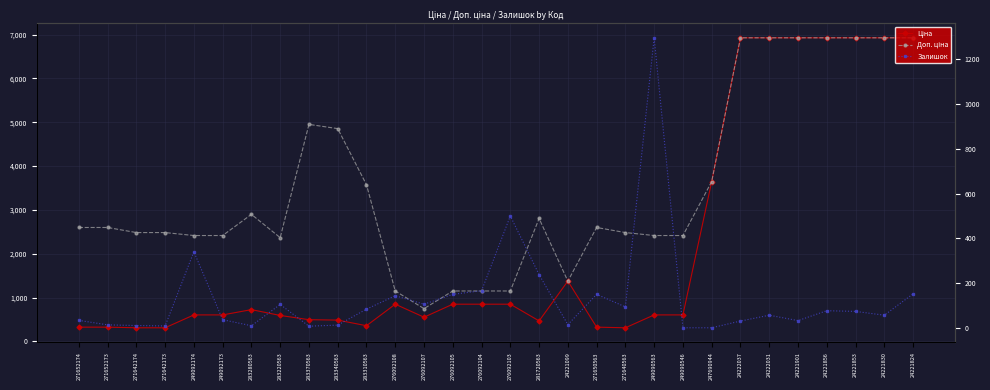

Reading left to right, transcribe all the data shown in this chart.

Ціна: 271652174=324.8	271652173=324.8	271642174=310.3	271642173=310.3	249092174=603.7	249092173=603.7	283280563=724.5	283220563=591.6	283370563=495.0	283340563=485.4	283310563=357.4	276092108=848.4	276092107=551.5	276092105=848.4	276092104=848.4	276092103=848.4	281720563=467.3	24221099=1375.4	271650563=324.8	271640563=310.3	249090563=603.7	249090546=603.7	247690944=3646.5	24222037=6925.7	24222031=6925.7	24221901=6925.7	24221856=6925.7	24221853=6925.7	24221830=6925.7	24221824=6925.7
Доп. ціна: 271652174=2598.3	271652173=2598.3	271642174=2482.4	271642173=2482.4	249092174=2414.8	249092173=2414.8	283280563=2897.8	283220563=2366.5	283370563=4950.4	283340563=4853.8	283310563=3573.9	276092108=1149.7	276092107=747.0	276092105=1149.7	276092104=1149.7	276092103=1149.7	281720563=2803.6	24221099=1375.0	271650563=2598.3	271640563=2482.4	249090563=2414.8	249090546=2414.8	247690944=3646.5	24222037=6925.7	24222031=6925.7	24221901=6925.7	24221856=6925.7	24221853=6925.7	24221830=6925.7	24221824=6925.7
Залишок: 271652174=35.0	271652173=15.0	271642174=12.0	271642173=10.0	249092174=341.0	249092173=38.0	283280563=11.0	283220563=106.0	283370563=9.0	283340563=14.0	283310563=85.0	276092108=145.0	276092107=107.0	276092105=151.0	276092104=167.0	276092103=500.0	281720563=239.0	24221099=16.0	271650563=151.0	271640563=95.0	249090563=1294.0	249090546=2.0	247690944=2.0	24222037=32.0	24222031=58.0	24221901=34.0	24221856=78.0	24221853=75.0	24221830=58.0	24221824=153.0